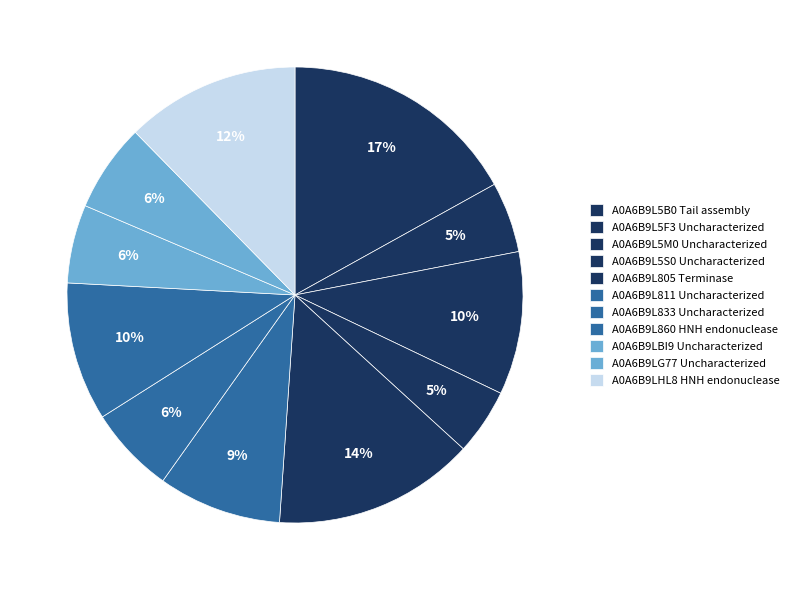

What is the smallest slice in the pie chart?

A0A6B9L5S0 Uncharacterized